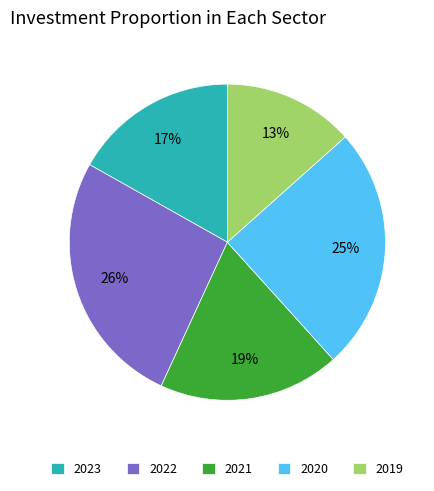

Is the sum of 2021 and 2023 greater than half?

No